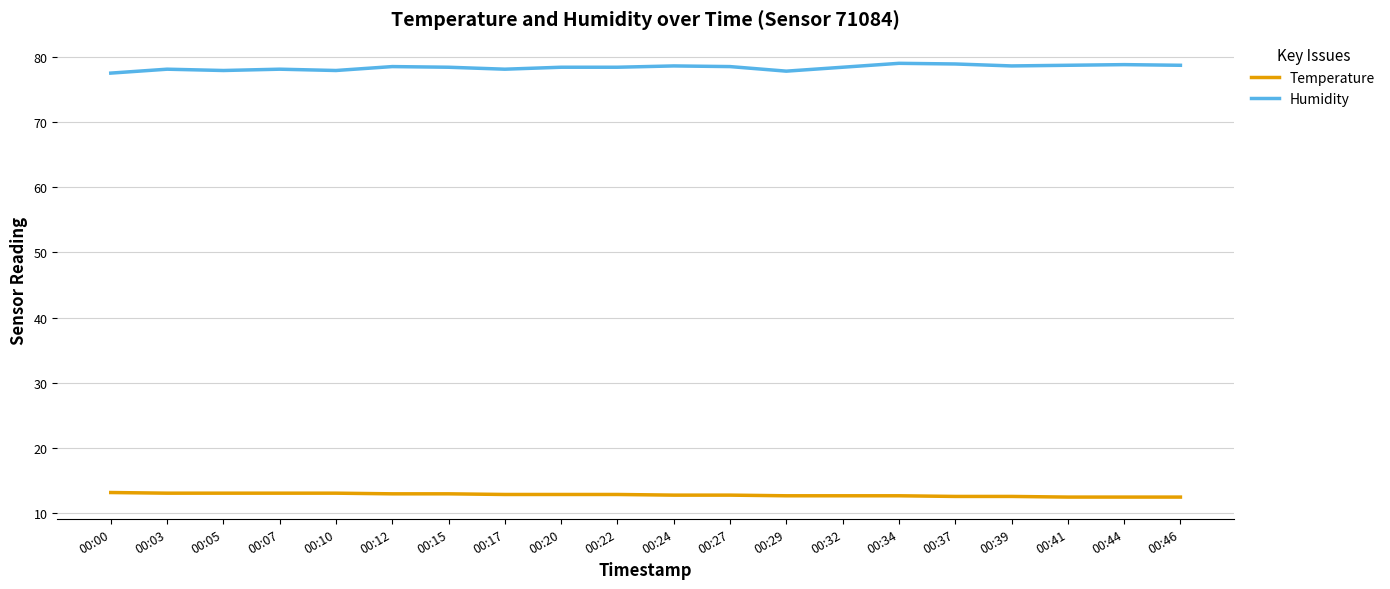

True or false: Temperature and Humidity intersect in this chart.

False